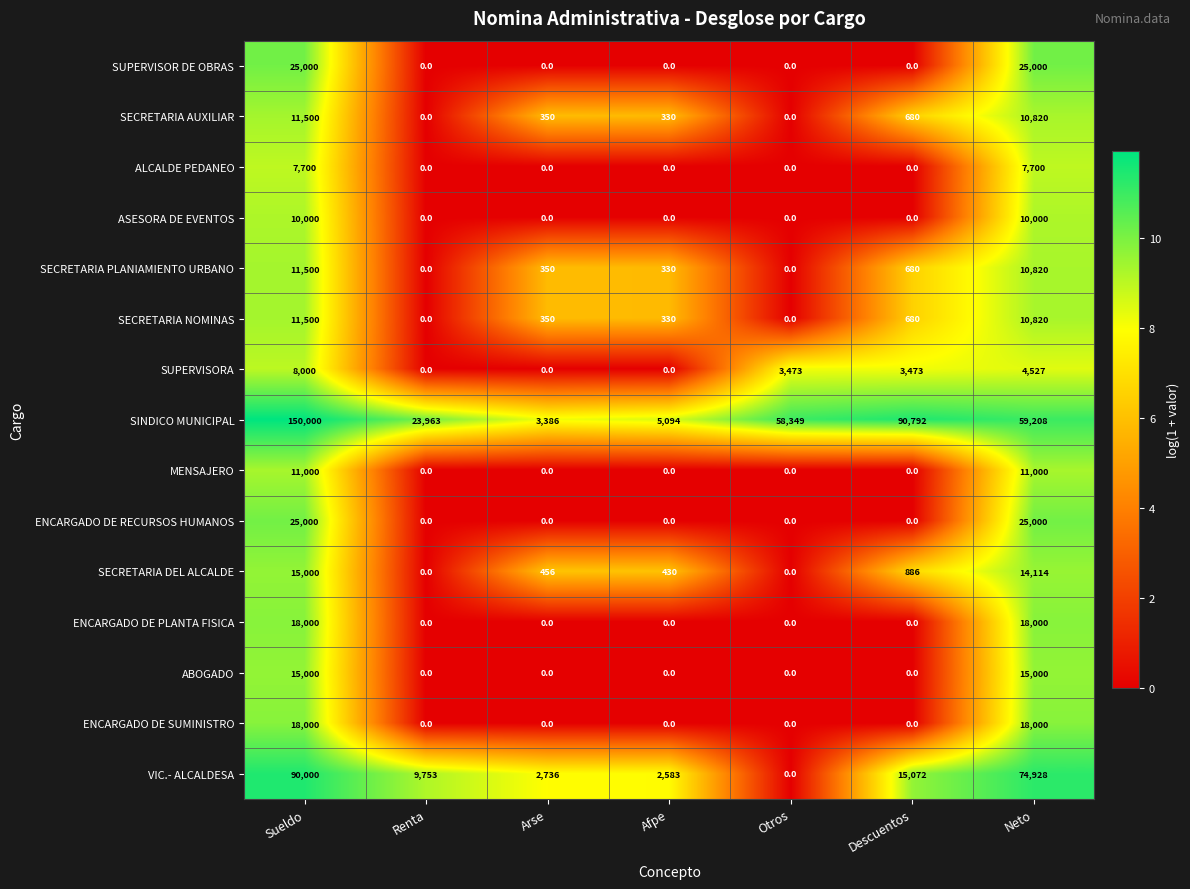

Which series changed the most between Sueldo and Otros?

SINDICO MUNICIPAL